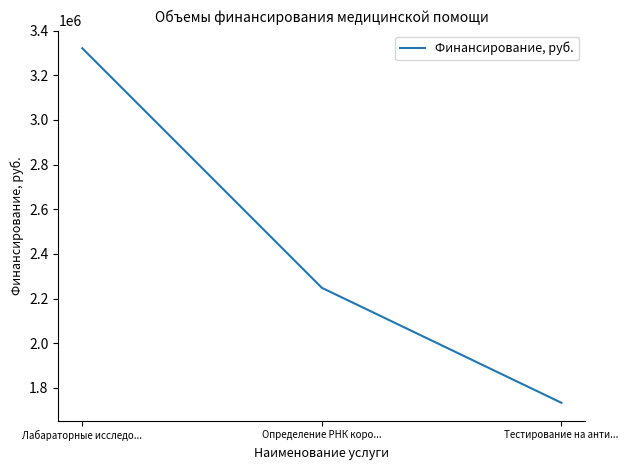

True or false: the data shows 1563884 at Определение РНК коро....

False